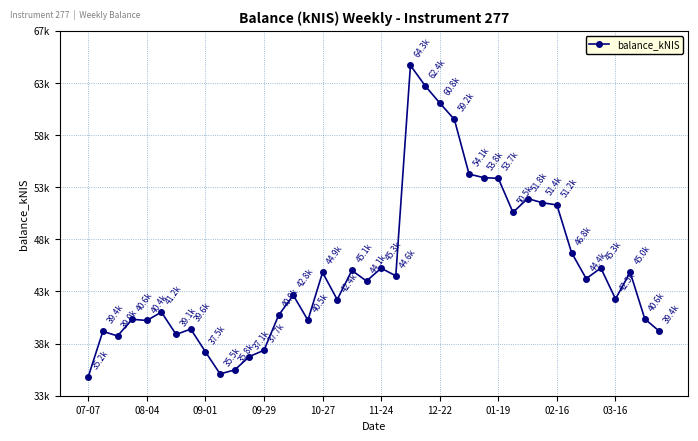

Does the chart have visible grid lines?

Yes